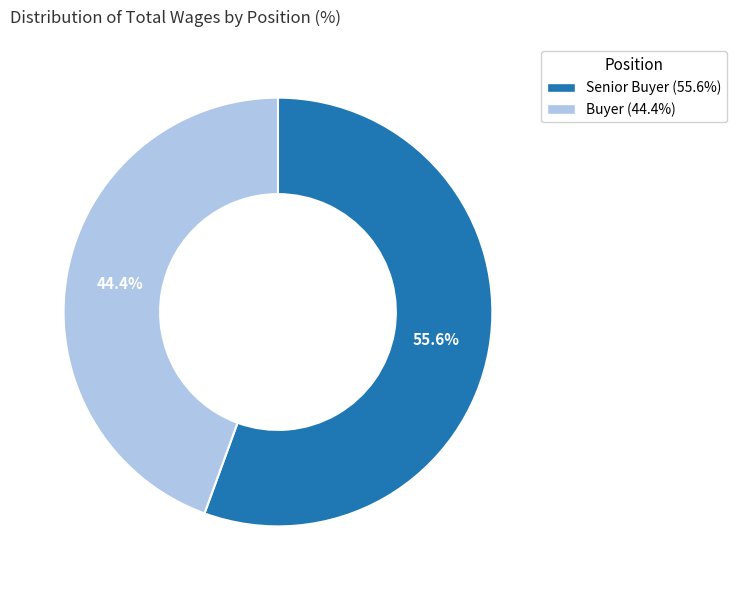

What percentage is the Senior Buyer slice, to the nearest percent?

56%